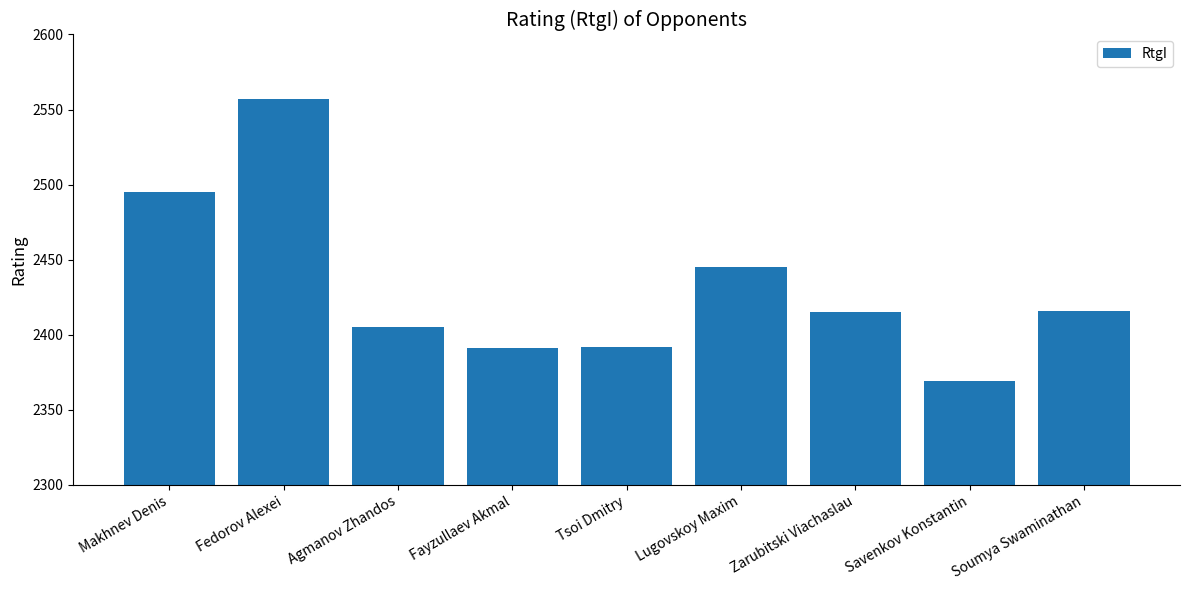

What is the sum of the values at Makhnev Denis and Zarubitski Viachaslau?

4910